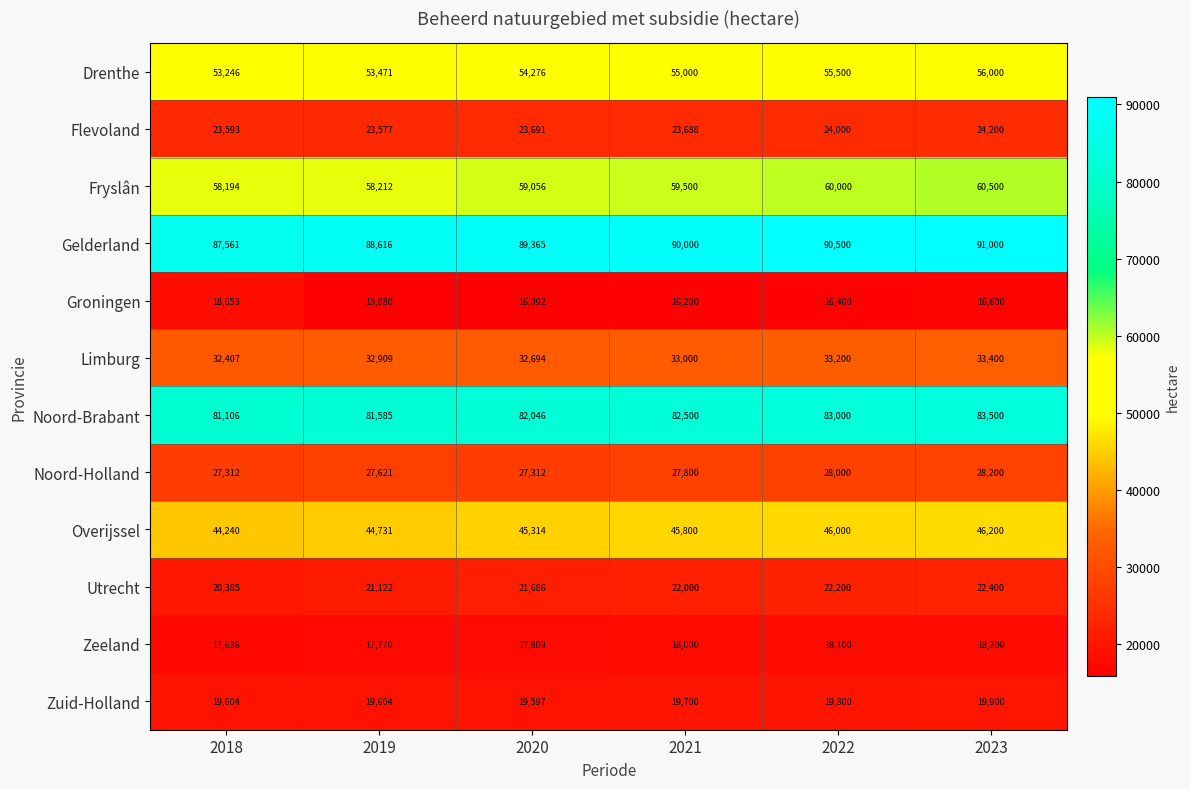

What value does the Overijssel series have at 2022?

46000